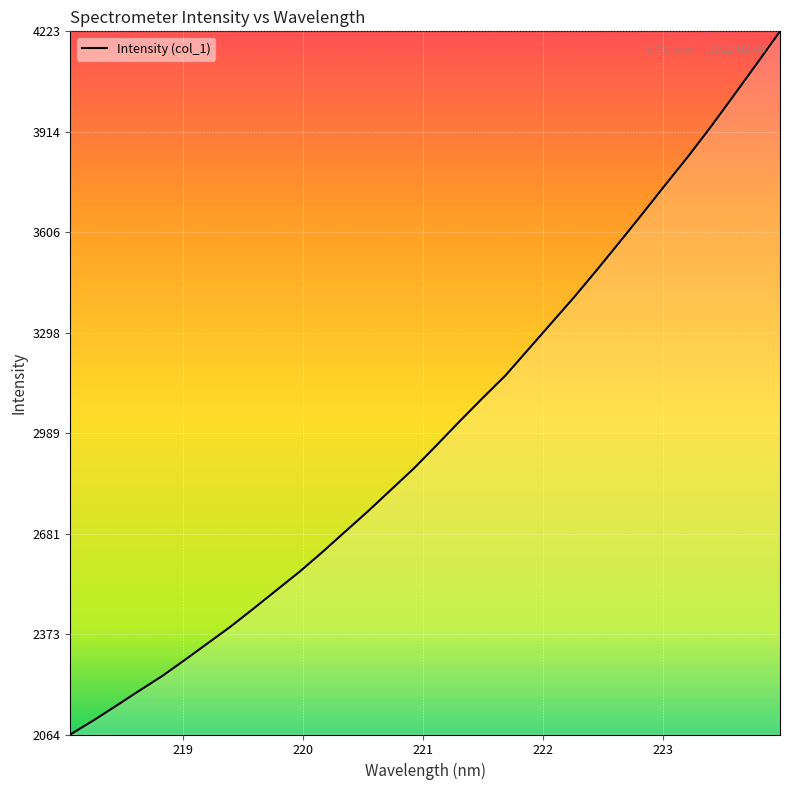

Reading left to right, extract all data points from this chart.

2064.4	2107.1	2152.4	2198.3	2243.4	2293.4	2344.6	2395.9	2451.1	2507.5	2563.6	2624.2	2687.3	2750.0	2815.8	2881.3	2952.9	3026.0	3097.1	3166.5	3246.5	3326.7	3406.9	3490.8	3576.9	3664.1	3752.8	3840.3	3932.1	4028.0	4124.6	4222.6